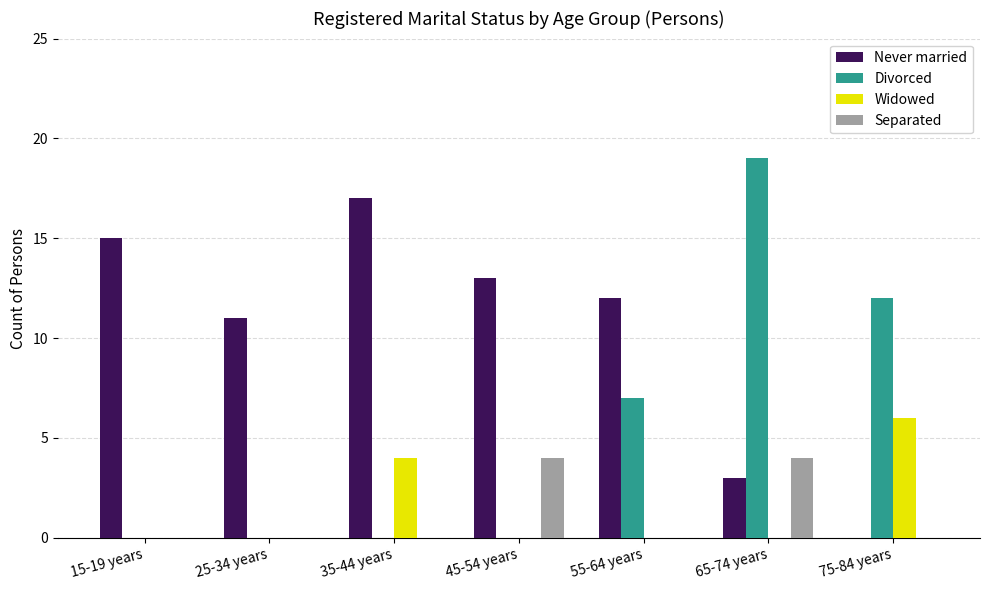

At which category is the sum across all series the highest?

65-74 years